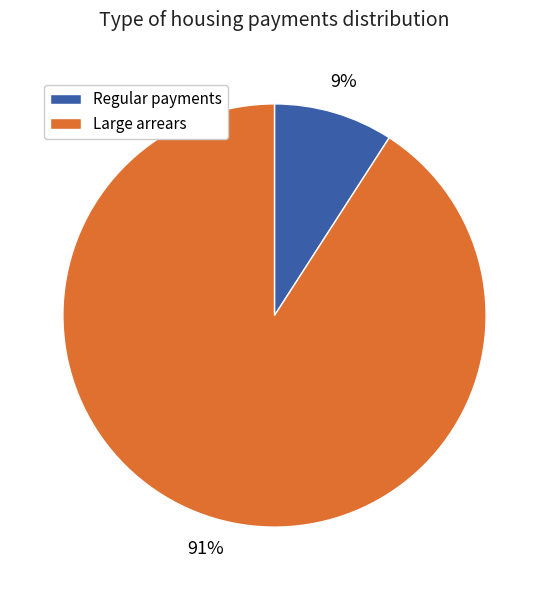

Which category has the smallest portion of the pie?

Regular payments